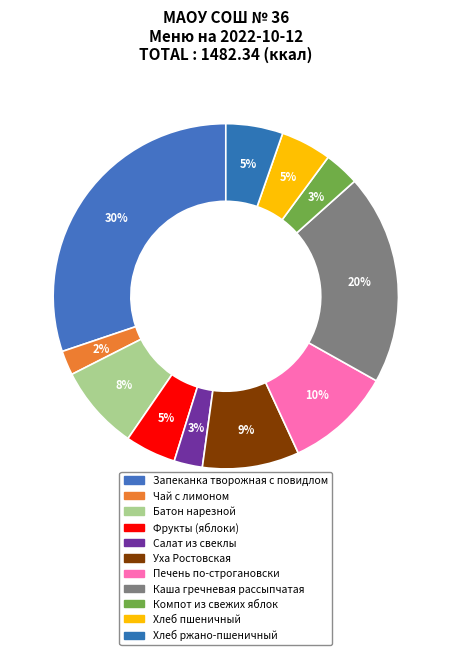

How many segments does this pie chart have?

11